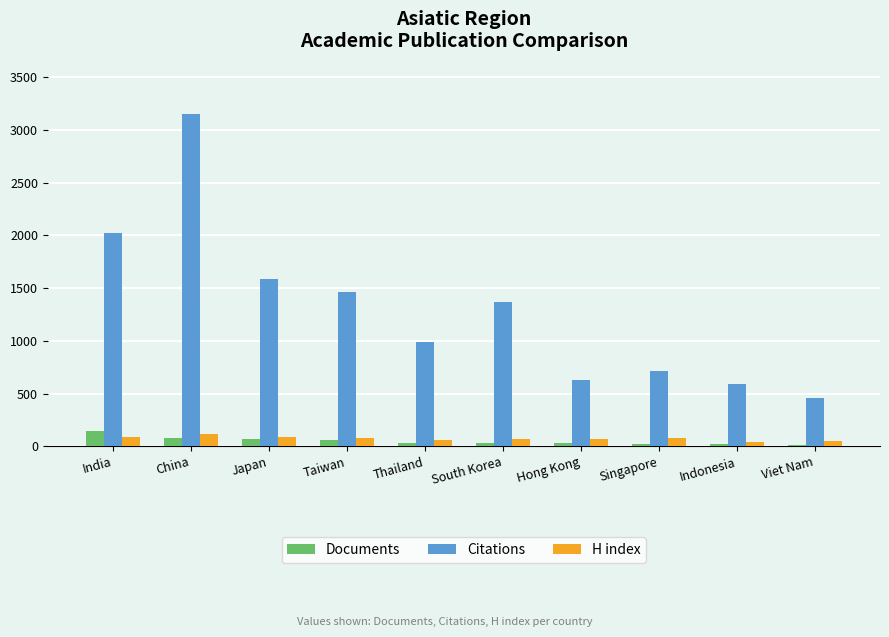

How many data points in H index are less than 75?

5